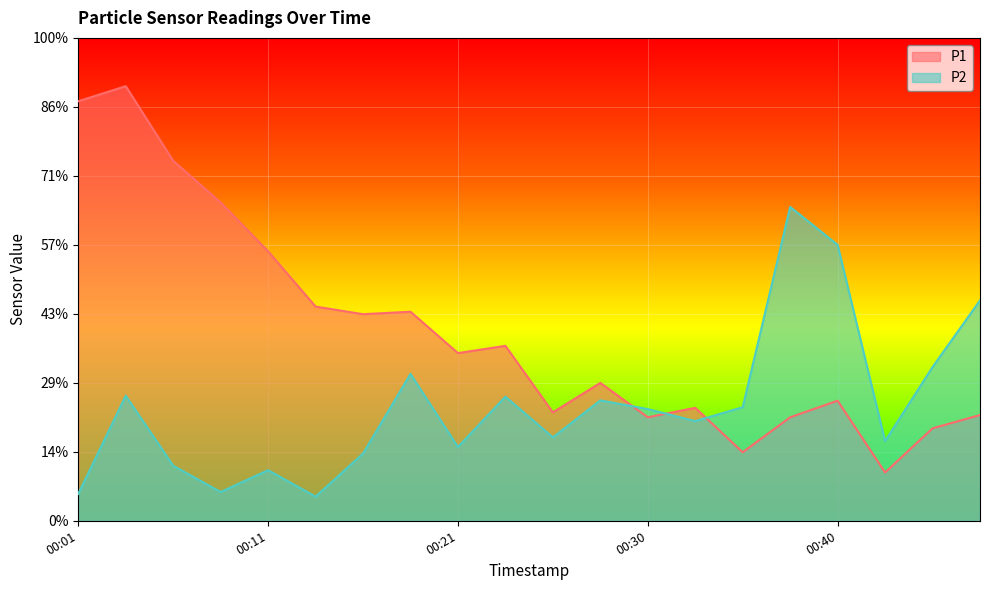

Rank the categories by P2 value from lowest to highest.

00:13, 00:01, 00:08, 00:11, 00:06, 00:16, 00:21, 00:43, 00:25, 00:33, 00:30, 00:35, 00:28, 00:23, 00:03, 00:18, 00:45, 00:47, 00:40, 00:38